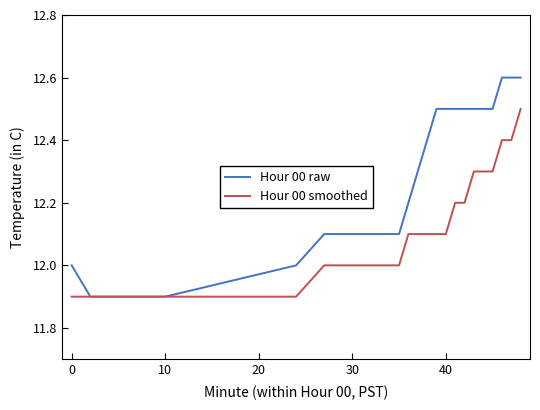

Which series has the widest spread of values?

Hour 00 raw